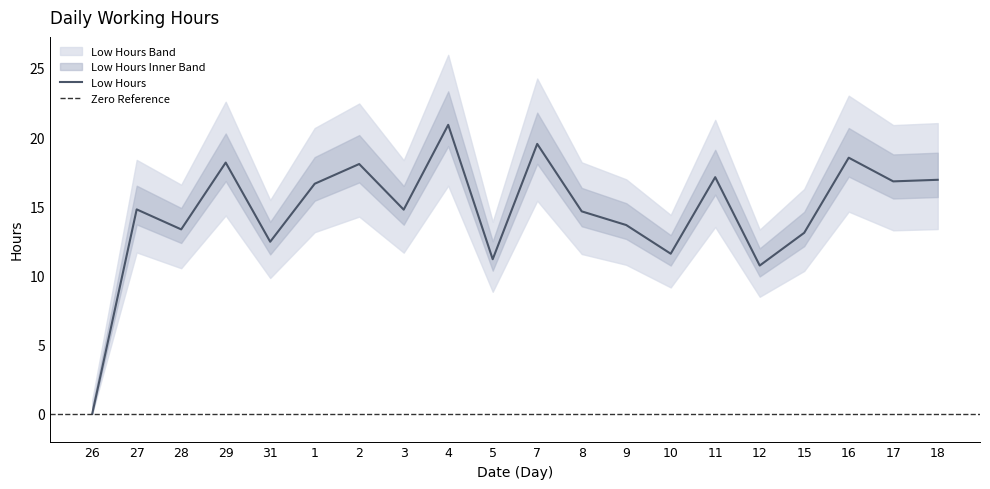

Reading left to right, list all the values displayed in this chart.

26=0.0	27=14.8	28=13.3	29=18.2	31=12.4	1=16.6	2=18.1	3=14.8	4=20.9	5=11.2	7=19.5	8=14.6	9=13.6	10=11.6	11=17.1	12=10.7	15=13.1	16=18.5	17=16.8	18=16.9